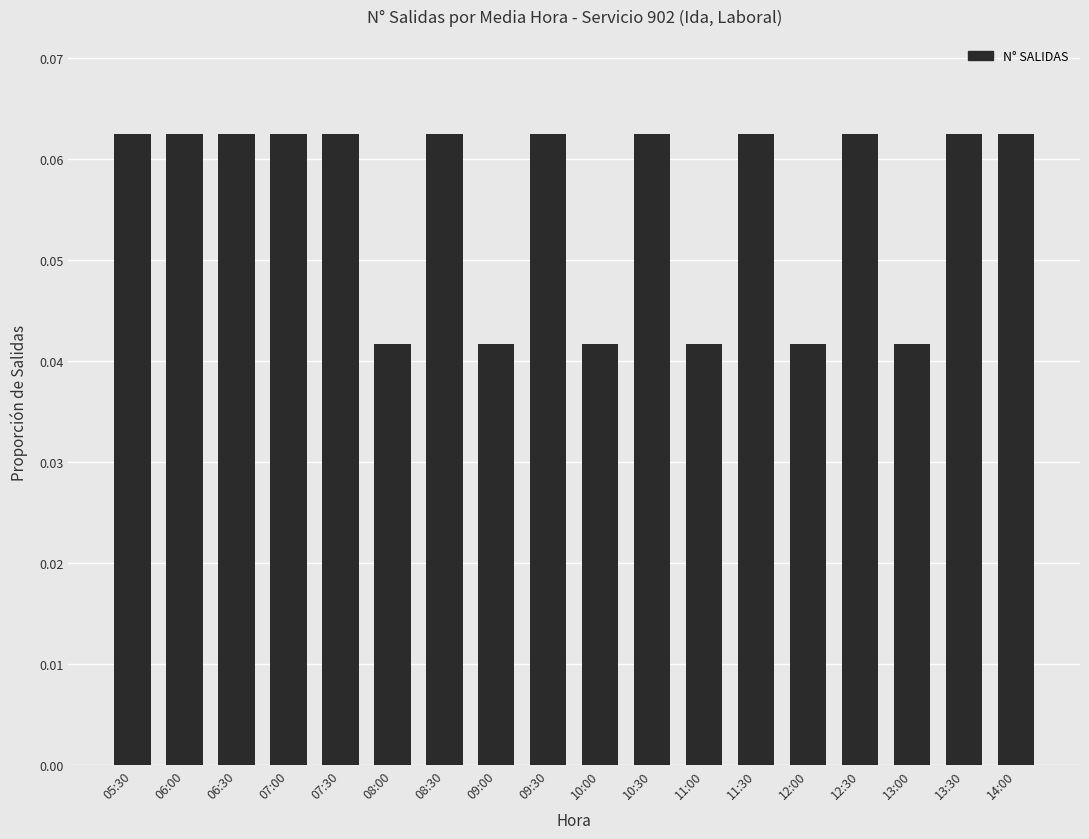

Does the chart contain stacked bars?

No